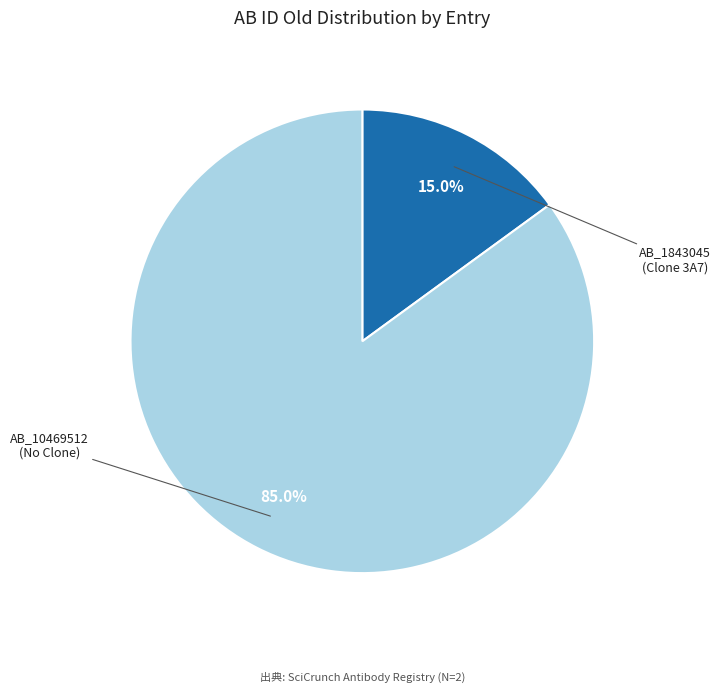

Is there a majority slice in this chart?

Yes